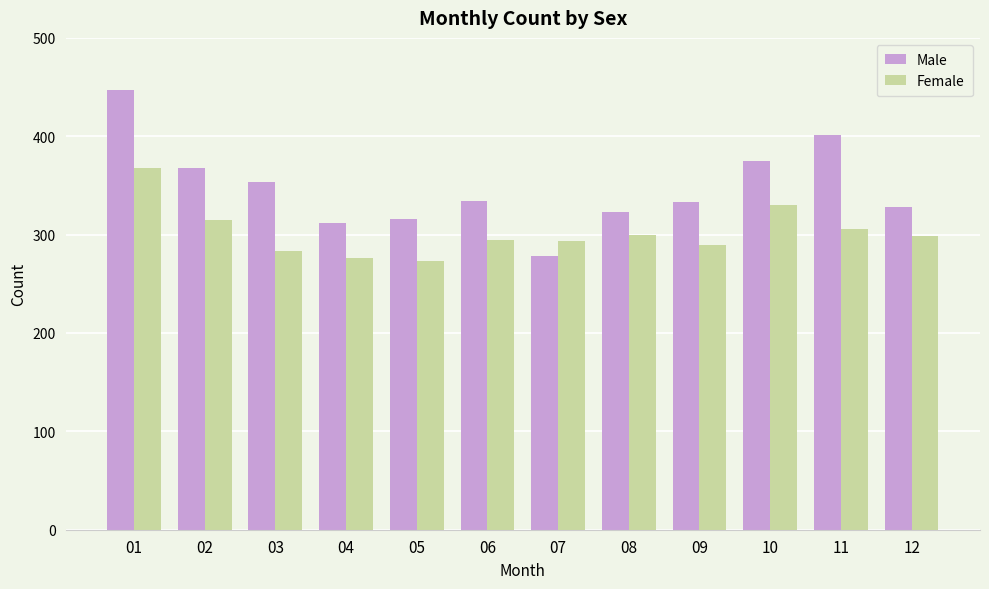

How many distinct data groups are displayed?

2